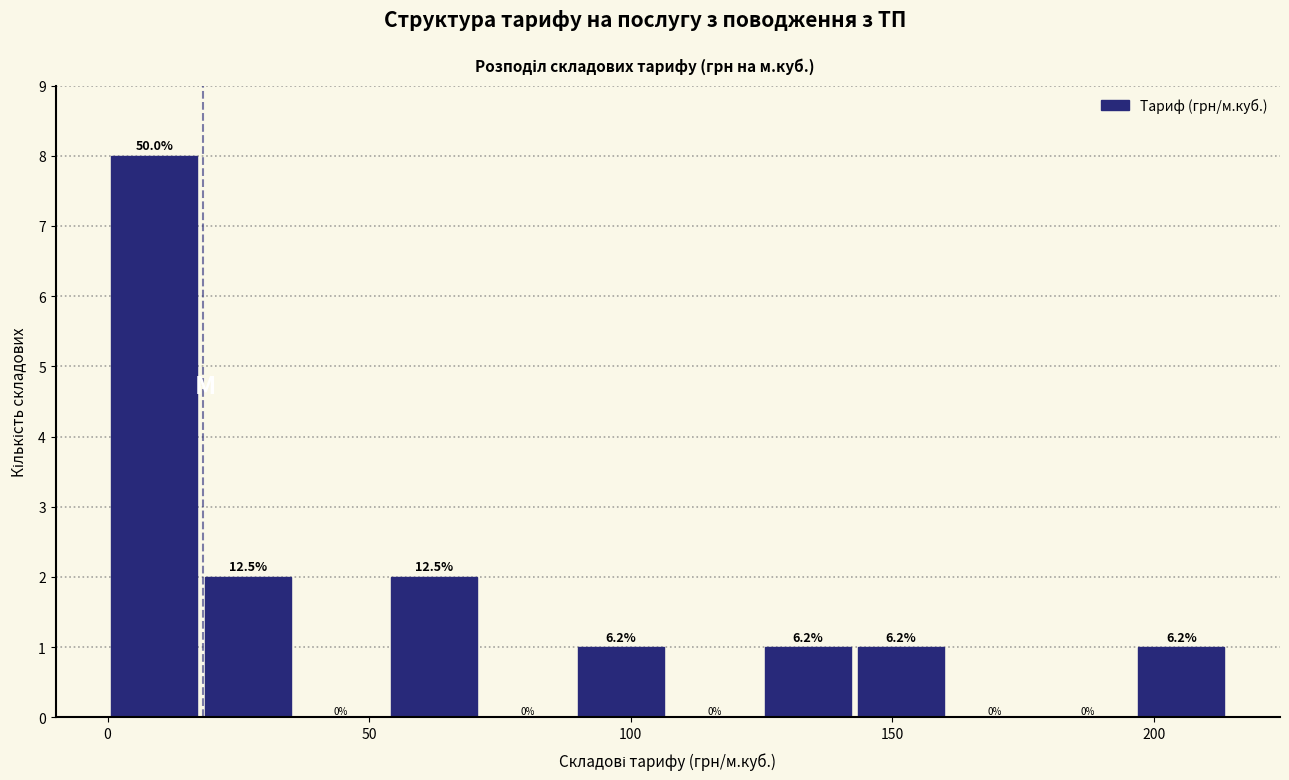

Around what value on the x-axis is the tallest bar? Give the approximate position of its centre, as read against the axis.

10